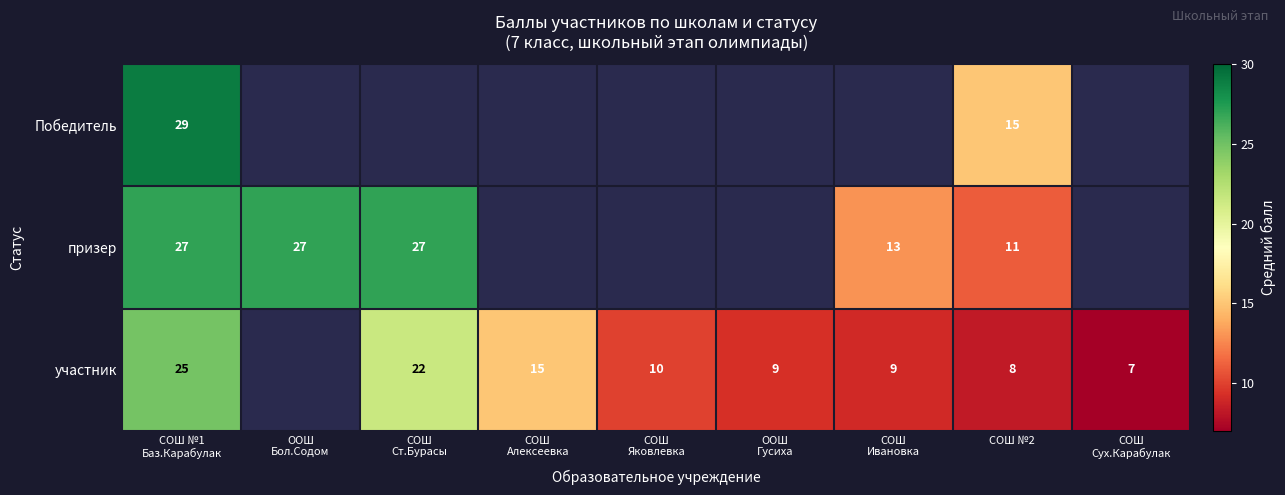

The value of призер at СОШ №2 is 15. True or false?

False